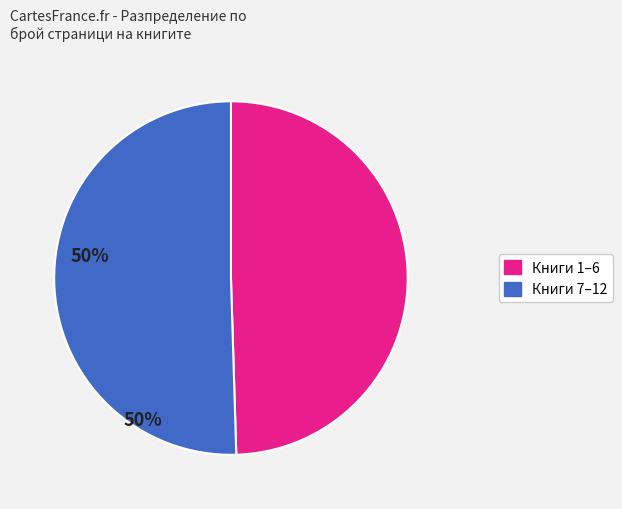

Rank the categories by value from highest to lowest.

Книги 7–12, Книги 1–6